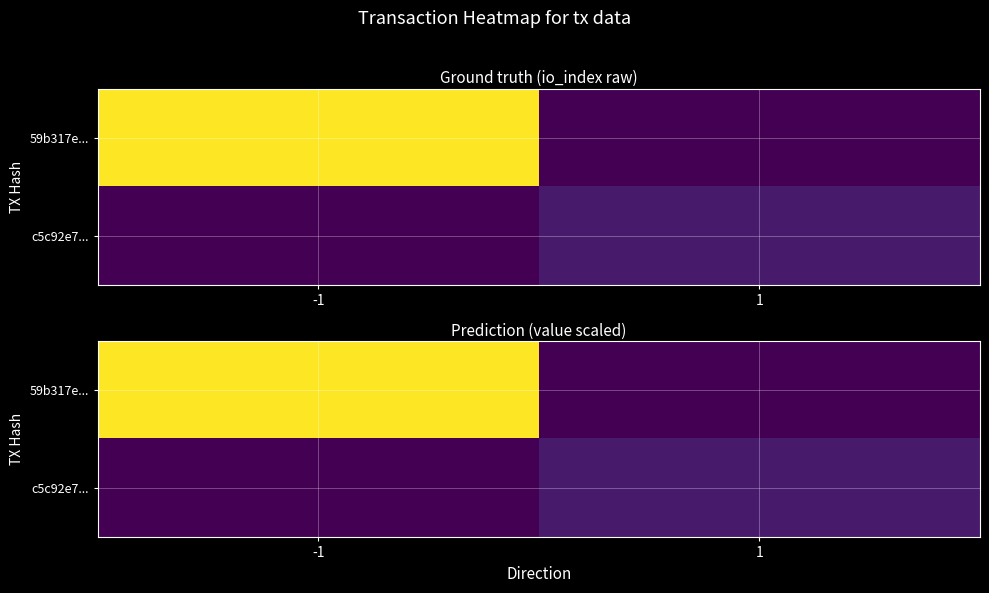

Rank the categories by c5c92e7... value from highest to lowest.

1, -1